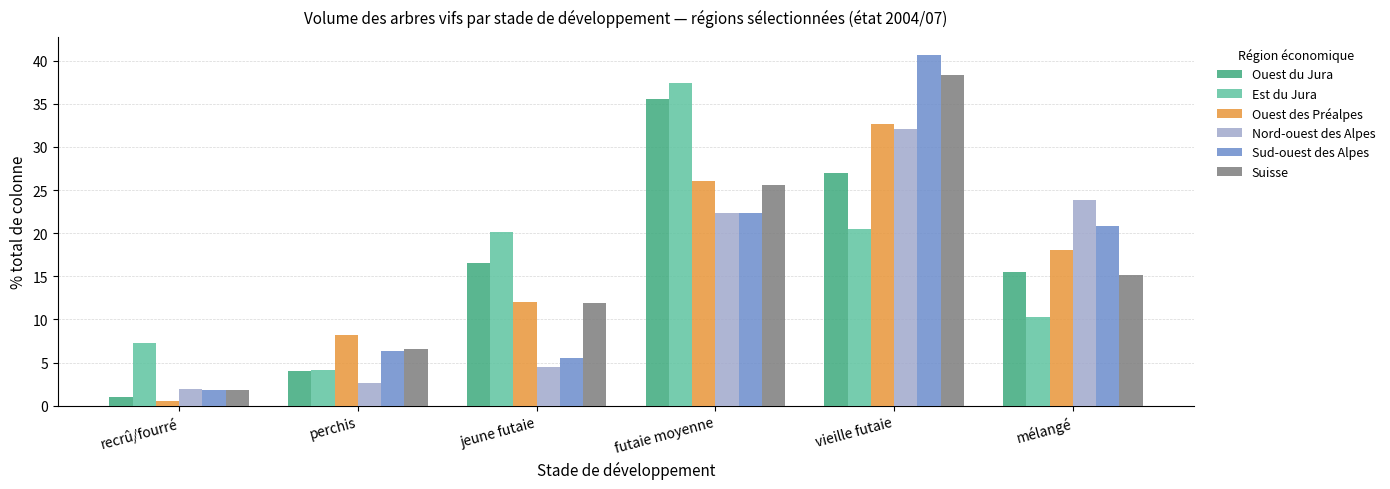

At which label is Sud-ouest des Alpes closest to 21?

mélangé